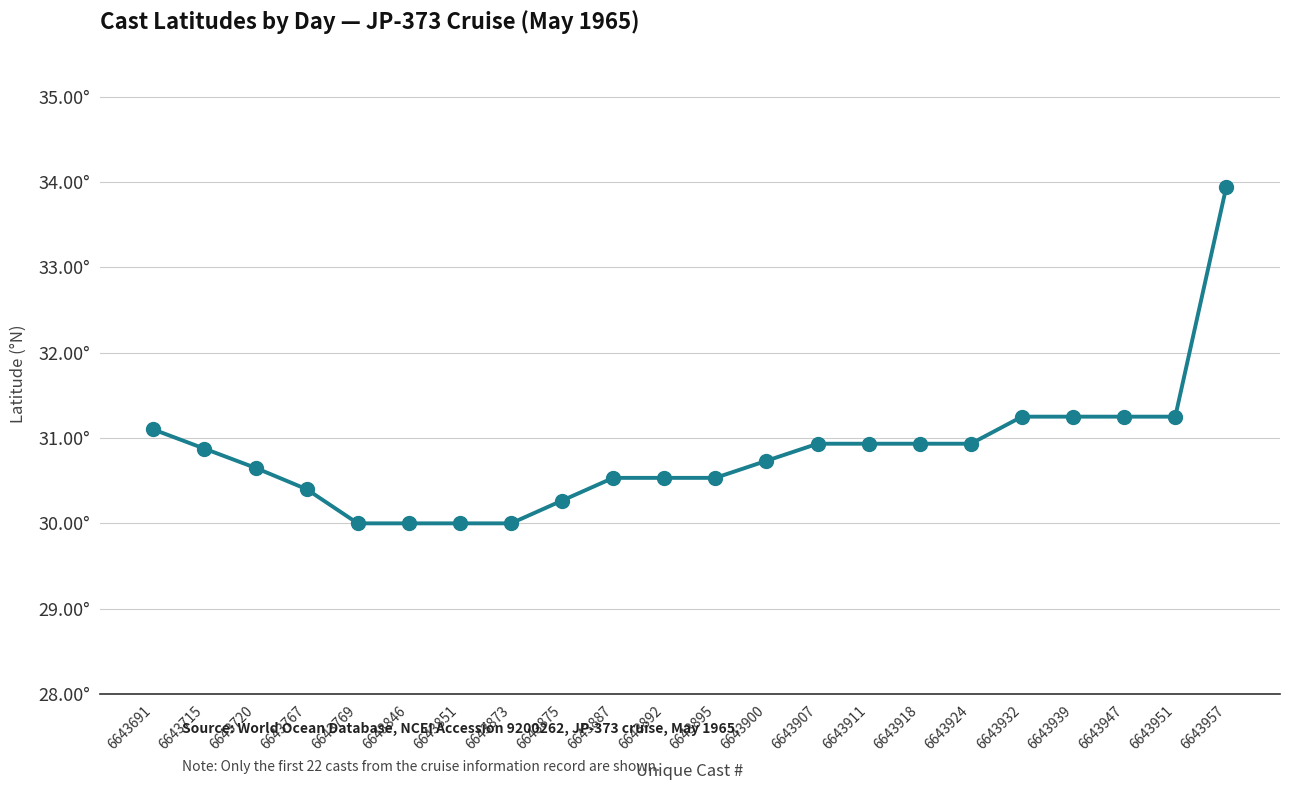

List the labels in order of value, largest first.

6643957, 6643932, 6643939, 6643947, 6643951, 6643691, 6643907, 6643911, 6643918, 6643924, 6643715, 6643900, 6643720, 6643887, 6643892, 6643895, 6643767, 6643875, 6643769, 6643846, 6643851, 6643873